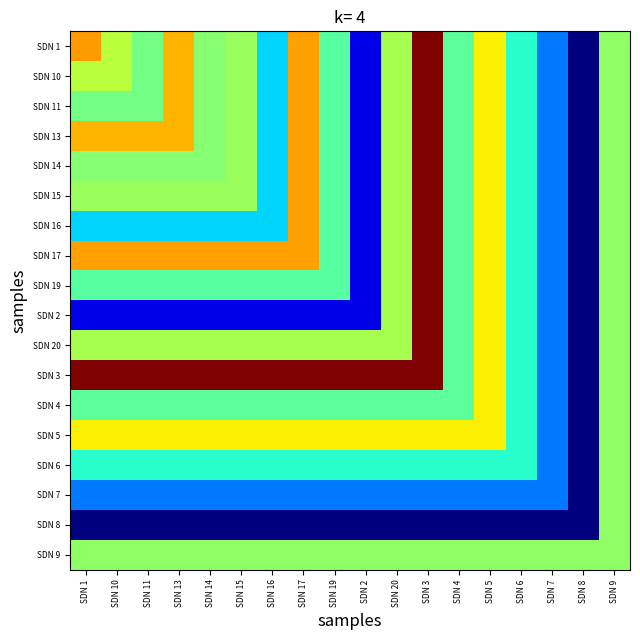

Reading left to right, what are all the values shown in this chart?

SDN 1: SDN 1=57825000	SDN 10=34650000	SDN 11=25200000	SDN 13=53325000	SDN 14=27675000	SDN 15=30150000	SDN 16=11925000	SDN 17=56925000	SDN 19=21825000	SDN 2=1350000	SDN 20=31950000	SDN 3=103725000	SDN 4=22500000	SDN 5=44775000	SDN 6=17100000	SDN 7=6525000	SDN 8=450000	SDN 9=29025000
SDN 10: SDN 1=34650000	SDN 10=34650000	SDN 11=25200000	SDN 13=53325000	SDN 14=27675000	SDN 15=30150000	SDN 16=11925000	SDN 17=56925000	SDN 19=21825000	SDN 2=1350000	SDN 20=31950000	SDN 3=103725000	SDN 4=22500000	SDN 5=44775000	SDN 6=17100000	SDN 7=6525000	SDN 8=450000	SDN 9=29025000
SDN 11: SDN 1=25200000	SDN 10=25200000	SDN 11=25200000	SDN 13=53325000	SDN 14=27675000	SDN 15=30150000	SDN 16=11925000	SDN 17=56925000	SDN 19=21825000	SDN 2=1350000	SDN 20=31950000	SDN 3=103725000	SDN 4=22500000	SDN 5=44775000	SDN 6=17100000	SDN 7=6525000	SDN 8=450000	SDN 9=29025000
SDN 13: SDN 1=53325000	SDN 10=53325000	SDN 11=53325000	SDN 13=53325000	SDN 14=27675000	SDN 15=30150000	SDN 16=11925000	SDN 17=56925000	SDN 19=21825000	SDN 2=1350000	SDN 20=31950000	SDN 3=103725000	SDN 4=22500000	SDN 5=44775000	SDN 6=17100000	SDN 7=6525000	SDN 8=450000	SDN 9=29025000
SDN 14: SDN 1=27675000	SDN 10=27675000	SDN 11=27675000	SDN 13=27675000	SDN 14=27675000	SDN 15=30150000	SDN 16=11925000	SDN 17=56925000	SDN 19=21825000	SDN 2=1350000	SDN 20=31950000	SDN 3=103725000	SDN 4=22500000	SDN 5=44775000	SDN 6=17100000	SDN 7=6525000	SDN 8=450000	SDN 9=29025000
SDN 15: SDN 1=30150000	SDN 10=30150000	SDN 11=30150000	SDN 13=30150000	SDN 14=30150000	SDN 15=30150000	SDN 16=11925000	SDN 17=56925000	SDN 19=21825000	SDN 2=1350000	SDN 20=31950000	SDN 3=103725000	SDN 4=22500000	SDN 5=44775000	SDN 6=17100000	SDN 7=6525000	SDN 8=450000	SDN 9=29025000
SDN 16: SDN 1=11925000	SDN 10=11925000	SDN 11=11925000	SDN 13=11925000	SDN 14=11925000	SDN 15=11925000	SDN 16=11925000	SDN 17=56925000	SDN 19=21825000	SDN 2=1350000	SDN 20=31950000	SDN 3=103725000	SDN 4=22500000	SDN 5=44775000	SDN 6=17100000	SDN 7=6525000	SDN 8=450000	SDN 9=29025000
SDN 17: SDN 1=56925000	SDN 10=56925000	SDN 11=56925000	SDN 13=56925000	SDN 14=56925000	SDN 15=56925000	SDN 16=56925000	SDN 17=56925000	SDN 19=21825000	SDN 2=1350000	SDN 20=31950000	SDN 3=103725000	SDN 4=22500000	SDN 5=44775000	SDN 6=17100000	SDN 7=6525000	SDN 8=450000	SDN 9=29025000
SDN 19: SDN 1=21825000	SDN 10=21825000	SDN 11=21825000	SDN 13=21825000	SDN 14=21825000	SDN 15=21825000	SDN 16=21825000	SDN 17=21825000	SDN 19=21825000	SDN 2=1350000	SDN 20=31950000	SDN 3=103725000	SDN 4=22500000	SDN 5=44775000	SDN 6=17100000	SDN 7=6525000	SDN 8=450000	SDN 9=29025000
SDN 2: SDN 1=1350000	SDN 10=1350000	SDN 11=1350000	SDN 13=1350000	SDN 14=1350000	SDN 15=1350000	SDN 16=1350000	SDN 17=1350000	SDN 19=1350000	SDN 2=1350000	SDN 20=31950000	SDN 3=103725000	SDN 4=22500000	SDN 5=44775000	SDN 6=17100000	SDN 7=6525000	SDN 8=450000	SDN 9=29025000
SDN 20: SDN 1=31950000	SDN 10=31950000	SDN 11=31950000	SDN 13=31950000	SDN 14=31950000	SDN 15=31950000	SDN 16=31950000	SDN 17=31950000	SDN 19=31950000	SDN 2=31950000	SDN 20=31950000	SDN 3=103725000	SDN 4=22500000	SDN 5=44775000	SDN 6=17100000	SDN 7=6525000	SDN 8=450000	SDN 9=29025000
SDN 3: SDN 1=103725000	SDN 10=103725000	SDN 11=103725000	SDN 13=103725000	SDN 14=103725000	SDN 15=103725000	SDN 16=103725000	SDN 17=103725000	SDN 19=103725000	SDN 2=103725000	SDN 20=103725000	SDN 3=103725000	SDN 4=22500000	SDN 5=44775000	SDN 6=17100000	SDN 7=6525000	SDN 8=450000	SDN 9=29025000
SDN 4: SDN 1=22500000	SDN 10=22500000	SDN 11=22500000	SDN 13=22500000	SDN 14=22500000	SDN 15=22500000	SDN 16=22500000	SDN 17=22500000	SDN 19=22500000	SDN 2=22500000	SDN 20=22500000	SDN 3=22500000	SDN 4=22500000	SDN 5=44775000	SDN 6=17100000	SDN 7=6525000	SDN 8=450000	SDN 9=29025000
SDN 5: SDN 1=44775000	SDN 10=44775000	SDN 11=44775000	SDN 13=44775000	SDN 14=44775000	SDN 15=44775000	SDN 16=44775000	SDN 17=44775000	SDN 19=44775000	SDN 2=44775000	SDN 20=44775000	SDN 3=44775000	SDN 4=44775000	SDN 5=44775000	SDN 6=17100000	SDN 7=6525000	SDN 8=450000	SDN 9=29025000
SDN 6: SDN 1=17100000	SDN 10=17100000	SDN 11=17100000	SDN 13=17100000	SDN 14=17100000	SDN 15=17100000	SDN 16=17100000	SDN 17=17100000	SDN 19=17100000	SDN 2=17100000	SDN 20=17100000	SDN 3=17100000	SDN 4=17100000	SDN 5=17100000	SDN 6=17100000	SDN 7=6525000	SDN 8=450000	SDN 9=29025000
SDN 7: SDN 1=6525000	SDN 10=6525000	SDN 11=6525000	SDN 13=6525000	SDN 14=6525000	SDN 15=6525000	SDN 16=6525000	SDN 17=6525000	SDN 19=6525000	SDN 2=6525000	SDN 20=6525000	SDN 3=6525000	SDN 4=6525000	SDN 5=6525000	SDN 6=6525000	SDN 7=6525000	SDN 8=450000	SDN 9=29025000
SDN 8: SDN 1=450000	SDN 10=450000	SDN 11=450000	SDN 13=450000	SDN 14=450000	SDN 15=450000	SDN 16=450000	SDN 17=450000	SDN 19=450000	SDN 2=450000	SDN 20=450000	SDN 3=450000	SDN 4=450000	SDN 5=450000	SDN 6=450000	SDN 7=450000	SDN 8=450000	SDN 9=29025000
SDN 9: SDN 1=29025000	SDN 10=29025000	SDN 11=29025000	SDN 13=29025000	SDN 14=29025000	SDN 15=29025000	SDN 16=29025000	SDN 17=29025000	SDN 19=29025000	SDN 2=29025000	SDN 20=29025000	SDN 3=29025000	SDN 4=29025000	SDN 5=29025000	SDN 6=29025000	SDN 7=29025000	SDN 8=29025000	SDN 9=29025000